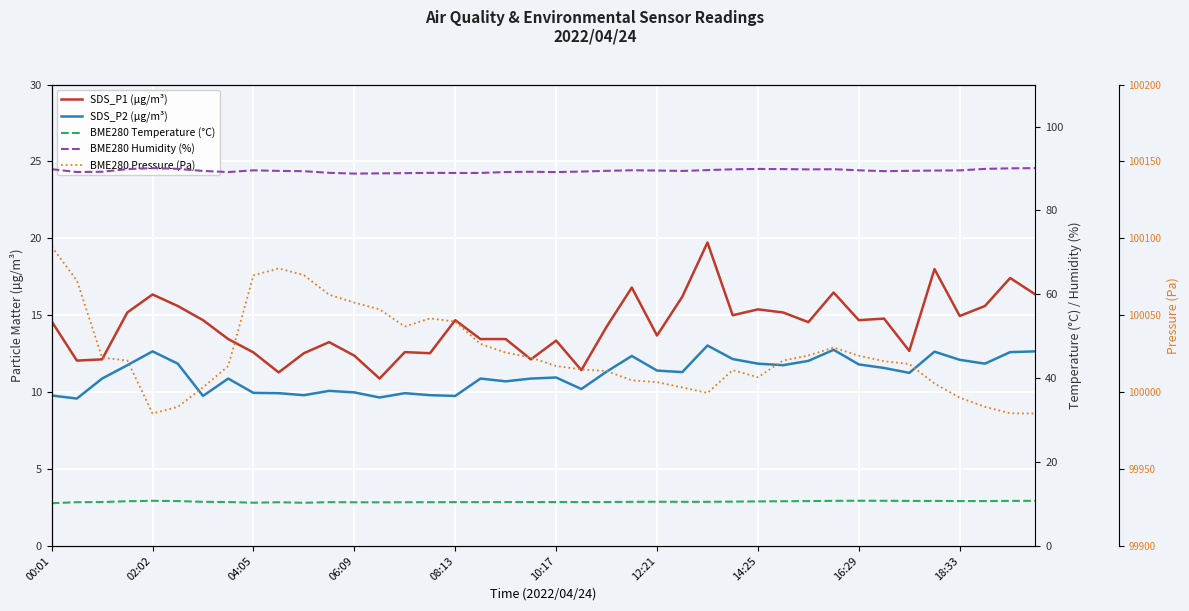

True or false: SDS_P1 (µg/m³) and SDS_P2 (µg/m³) intersect in this chart.

False